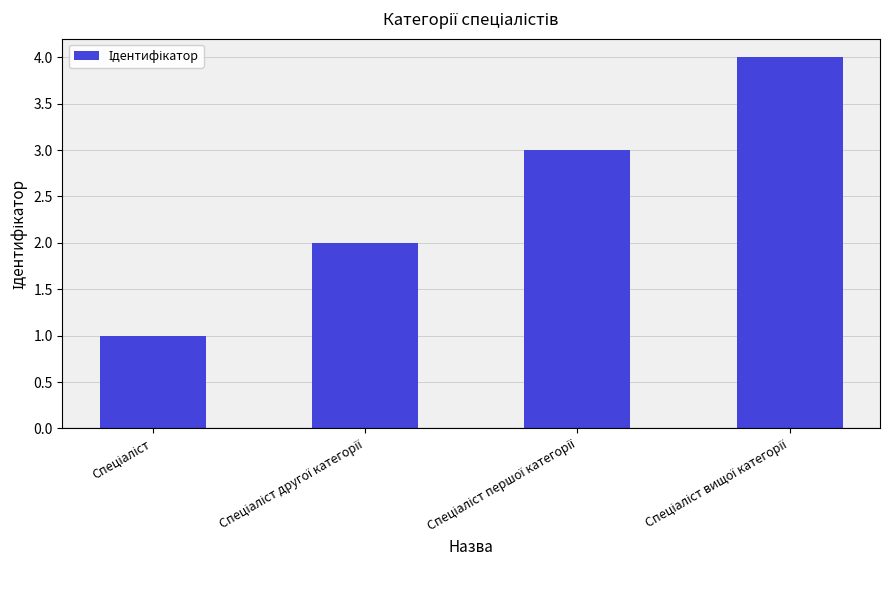

Are the bars grouped side by side (vs. stacked)?

No